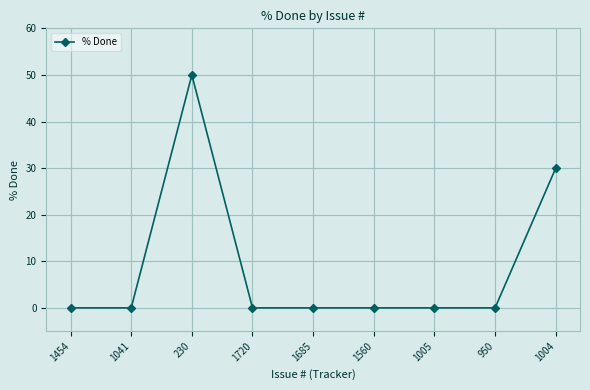

True or false: the data shows 0 at 1005.

True